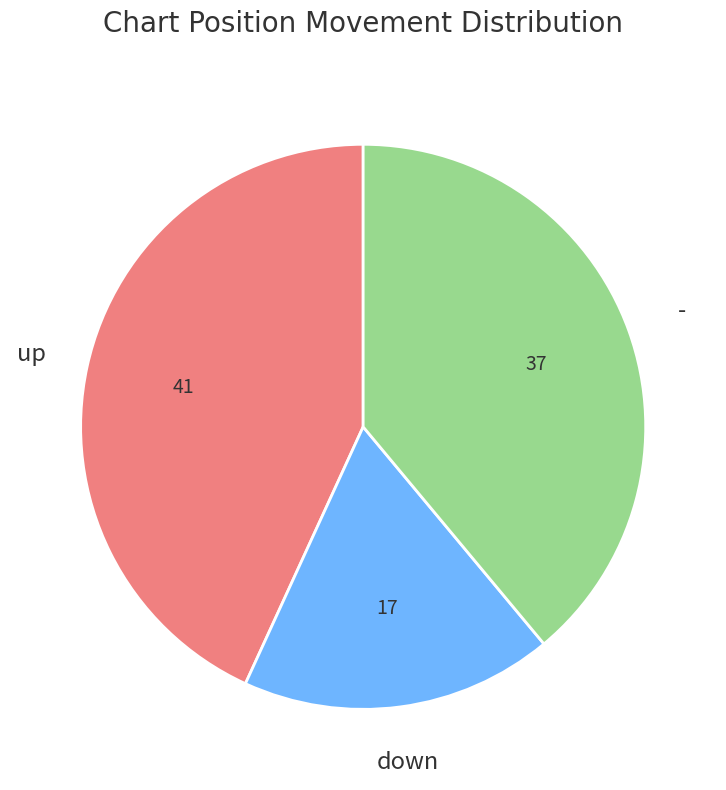

Between down and -, which is larger?

-